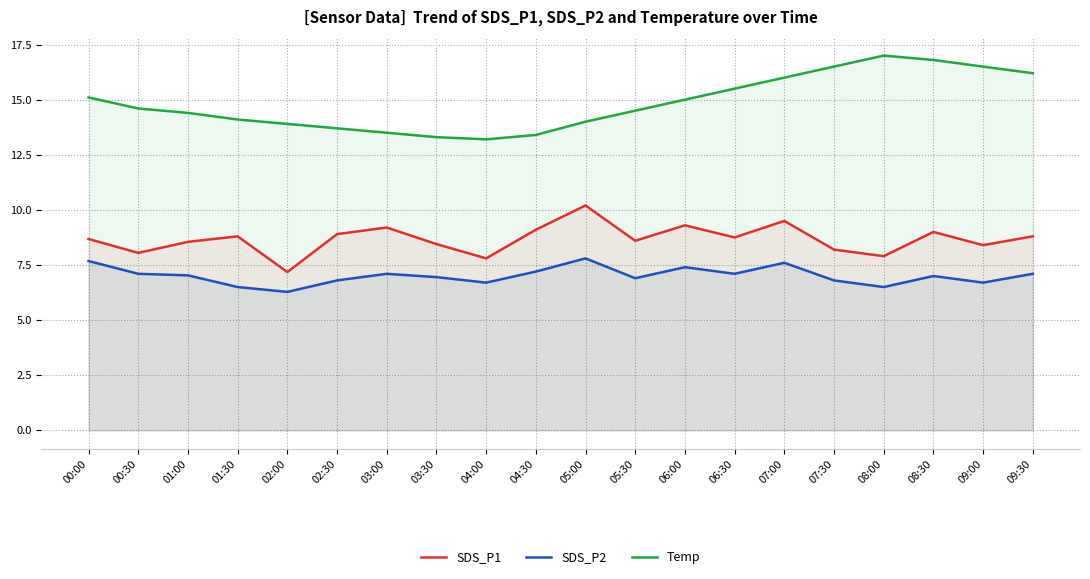

How many lines are shown in the chart?

3